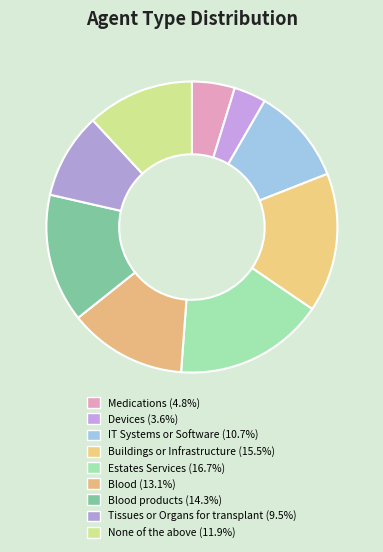

Count the number of slices in the pie.

9